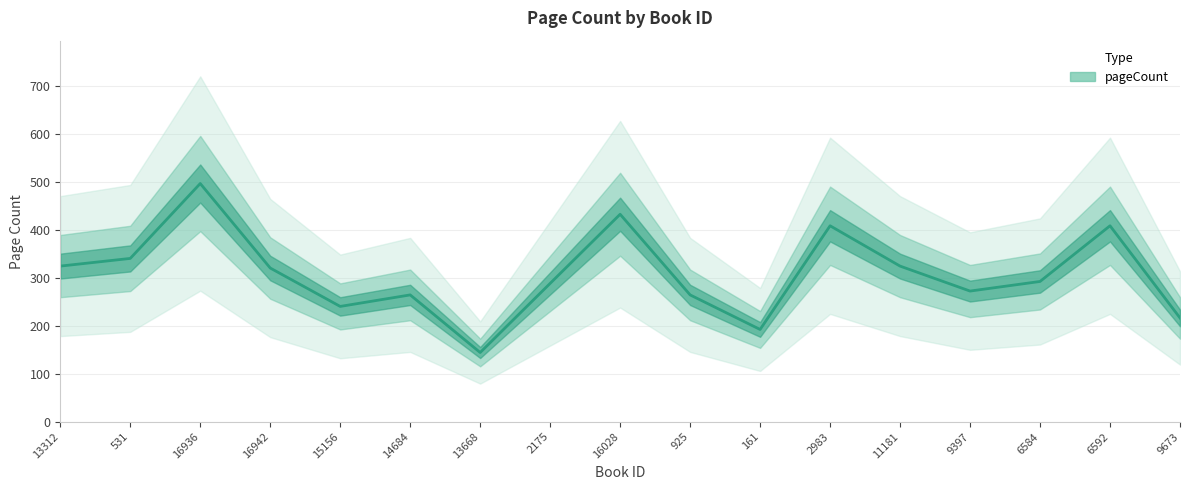

True or false: there are more than 2 points higher than both neighbors.

True